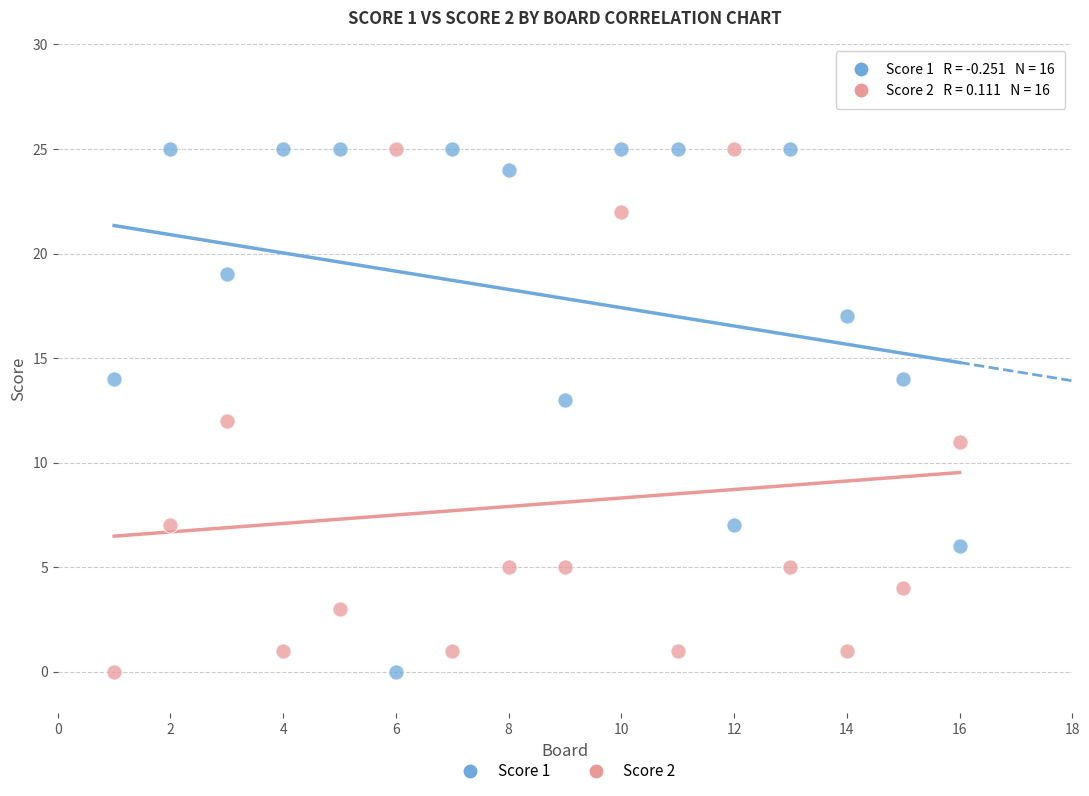

What is the X range (max minus min) for the scatter plot?

15